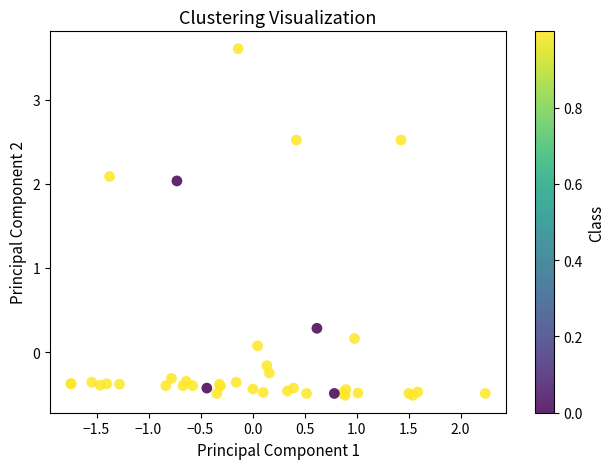

What Y value in the scatter plot is closest to 1?

0.3